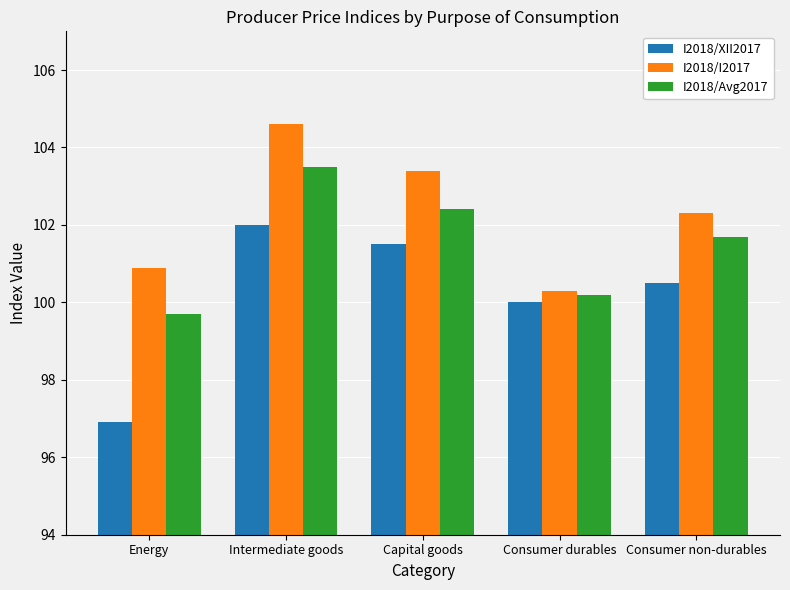

What is the maximum value shown in the chart?

104.6